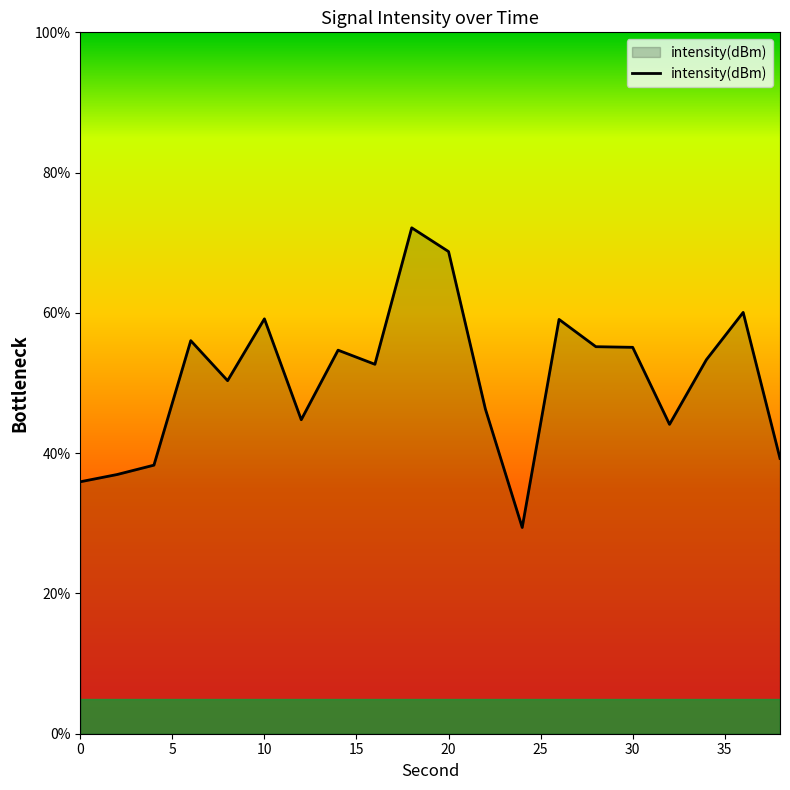

What is the greatest value displayed?

72.1